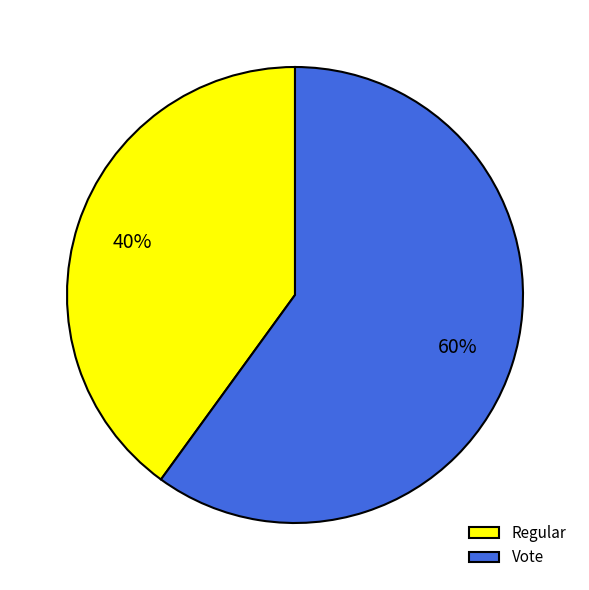

What is the largest slice in the pie chart?

Vote